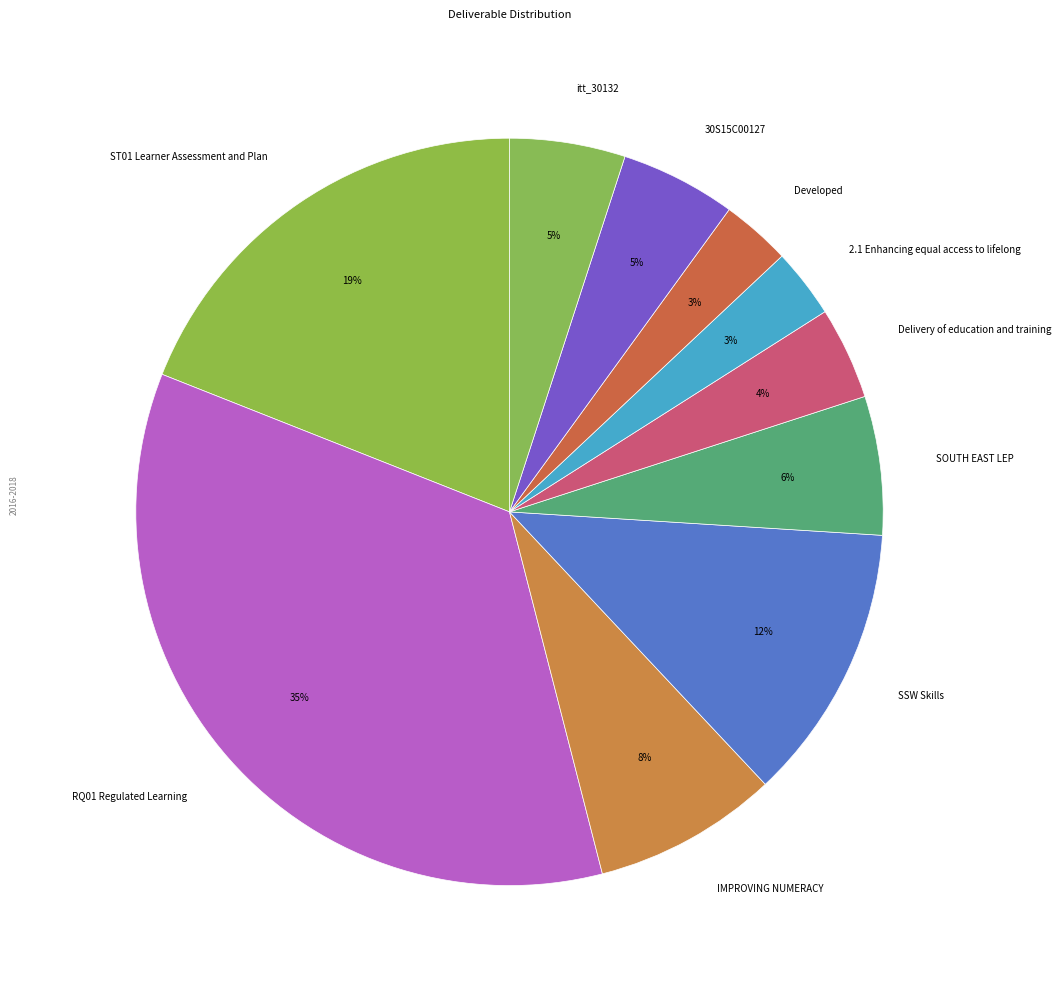

Between 30S15C00127 and RQ01 Regulated Learning, which is larger?

RQ01 Regulated Learning